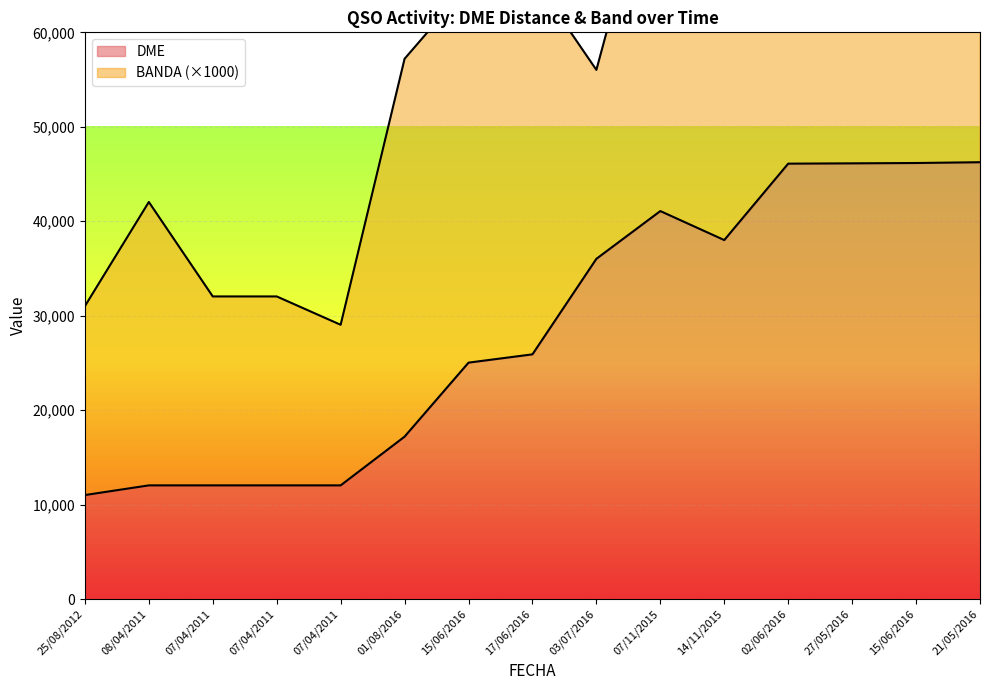

What is the change in value from 17/06/2016 to 02/06/2016?

+20187